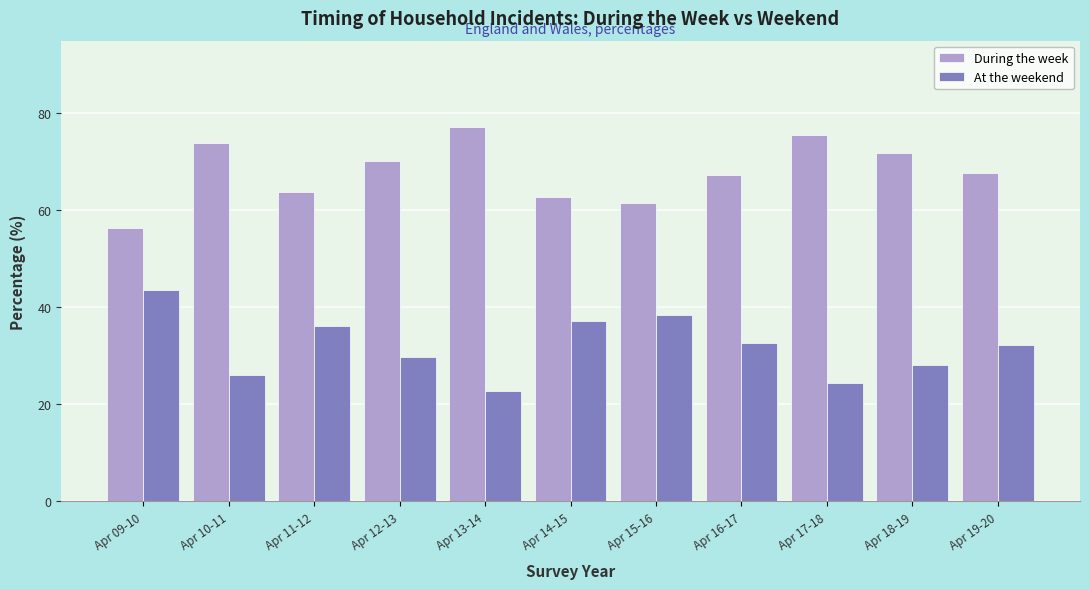

Reading left to right, extract all data points from this chart.

During the week: Apr 09-10=56.4	Apr 10-11=73.9	Apr 11-12=63.9	Apr 12-13=70.2	Apr 13-14=77.2	Apr 14-15=62.8	Apr 15-16=61.6	Apr 16-17=67.3	Apr 17-18=75.6	Apr 18-19=71.9	Apr 19-20=67.8
At the weekend: Apr 09-10=43.6	Apr 10-11=26.1	Apr 11-12=36.1	Apr 12-13=29.9	Apr 13-14=22.8	Apr 14-15=37.2	Apr 15-16=38.4	Apr 16-17=32.7	Apr 17-18=24.4	Apr 18-19=28.1	Apr 19-20=32.2